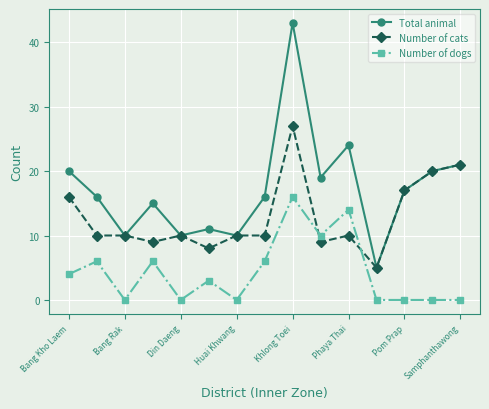

True or false: Total animal has more than 1 points higher than both neighbors.

True